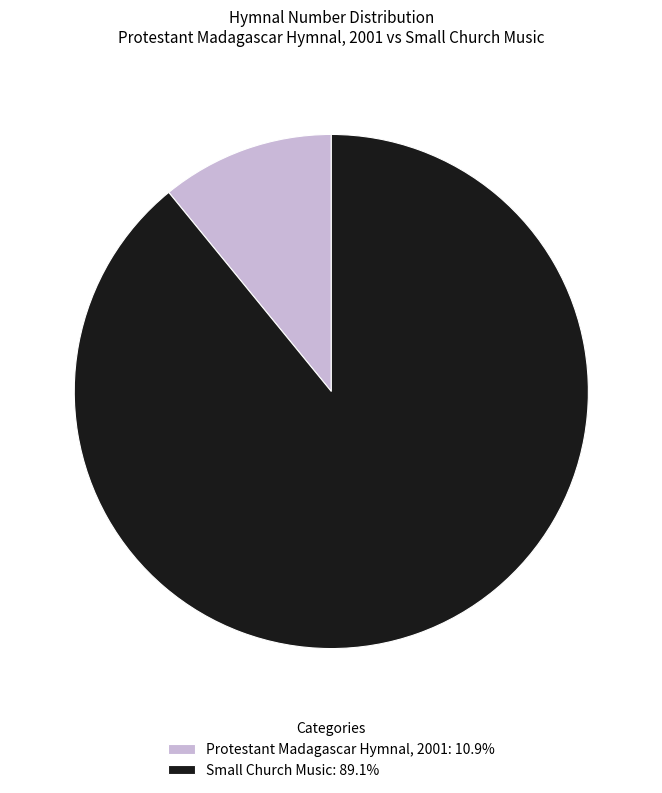

Is it true that Small Church Music is 89% of the pie?

True